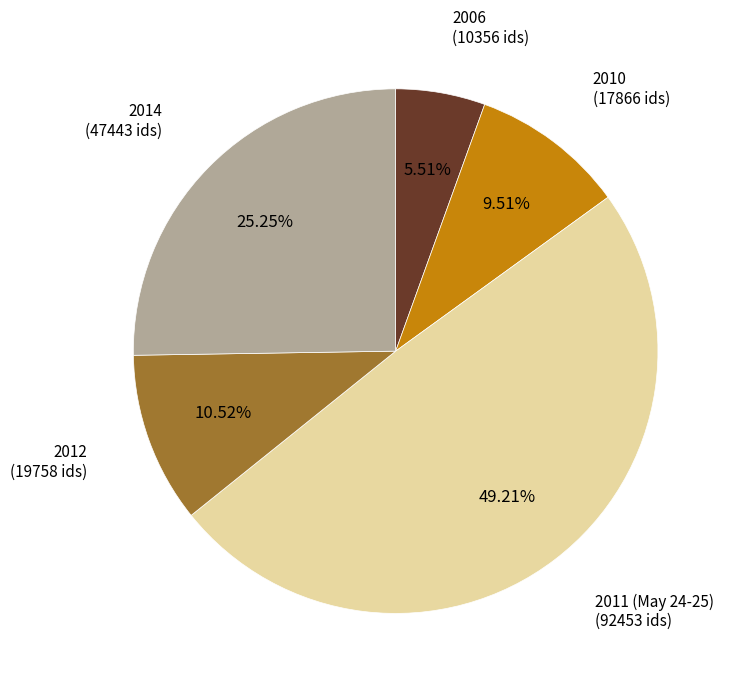

Does any single category account for the majority?

No